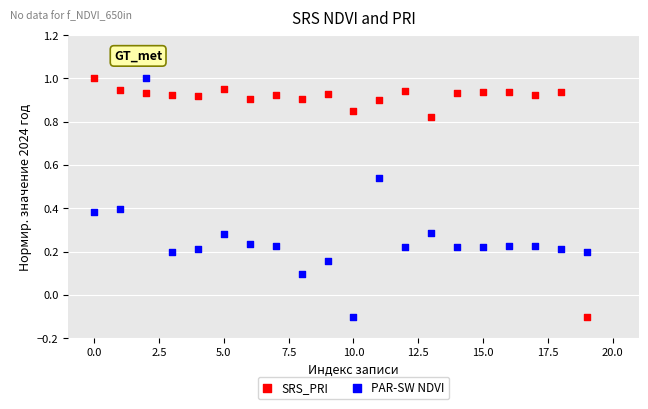

Across all data points, what is the range of Y values (max minus min)?

1.1